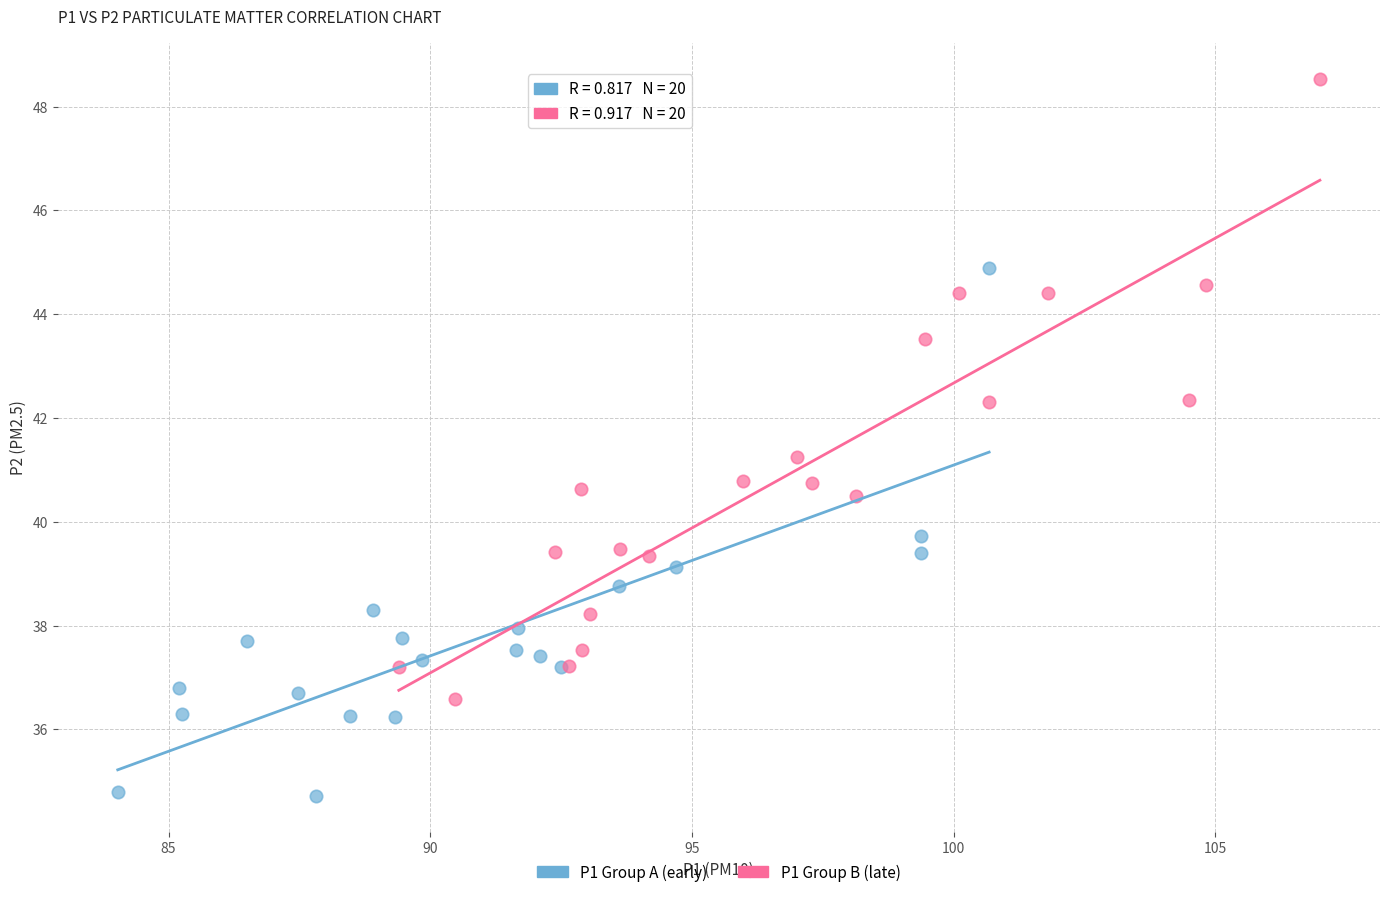

Which series contains the highest Y value?

P1 Group B (late)